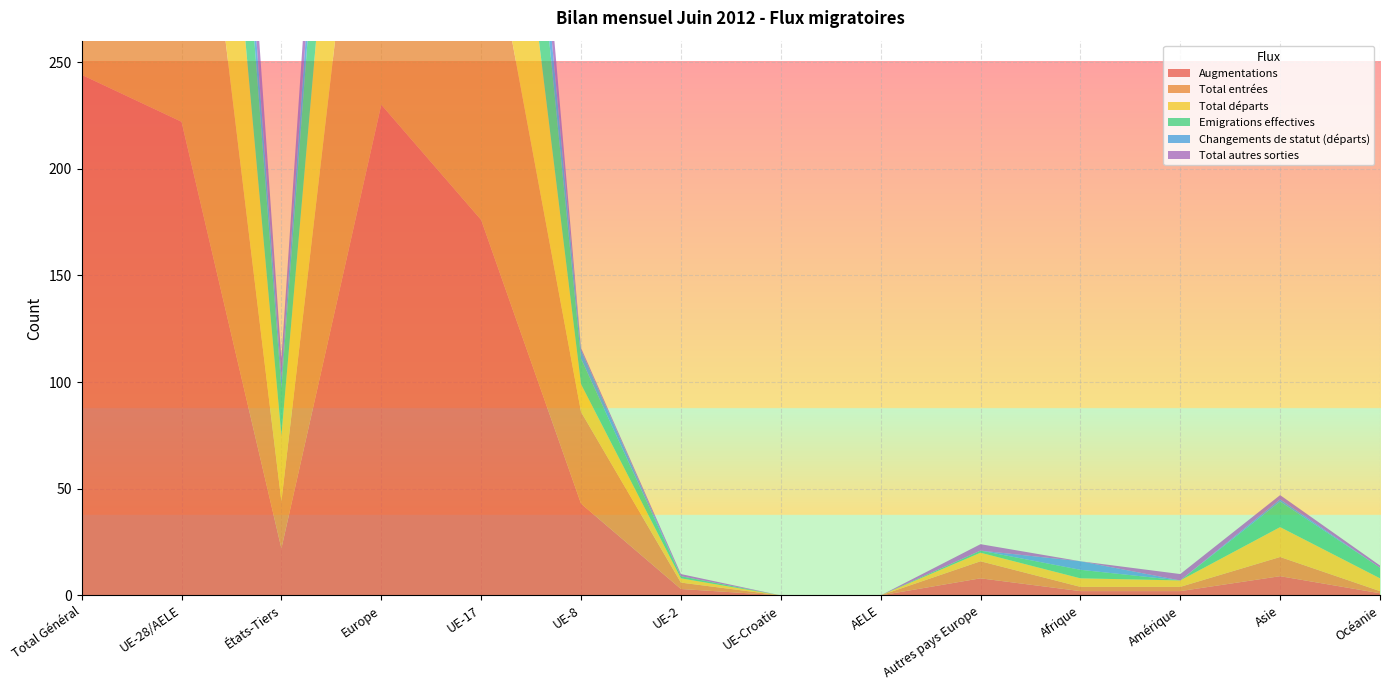

Reading right to left, transcribe all the data shown in this chart.

Augmentations: 1	9	2	2	8	0	0	3	43	176	230	22	222	244
Total entrées: 1	9	2	2	8	0	0	3	43	162	216	22	208	230
Total départs: 6	14	3	4	4	0	0	2	13	143	162	31	158	189
Emigrations effectives: 5	12	0	4	1	0	0	1	12	98	112	22	111	133
Changements de statut (départs): 0	1	0	4	0	0	0	0	4	32	36	5	36	41
Total autres sorties: 1	2	3	0	3	0	0	1	1	45	50	9	47	56